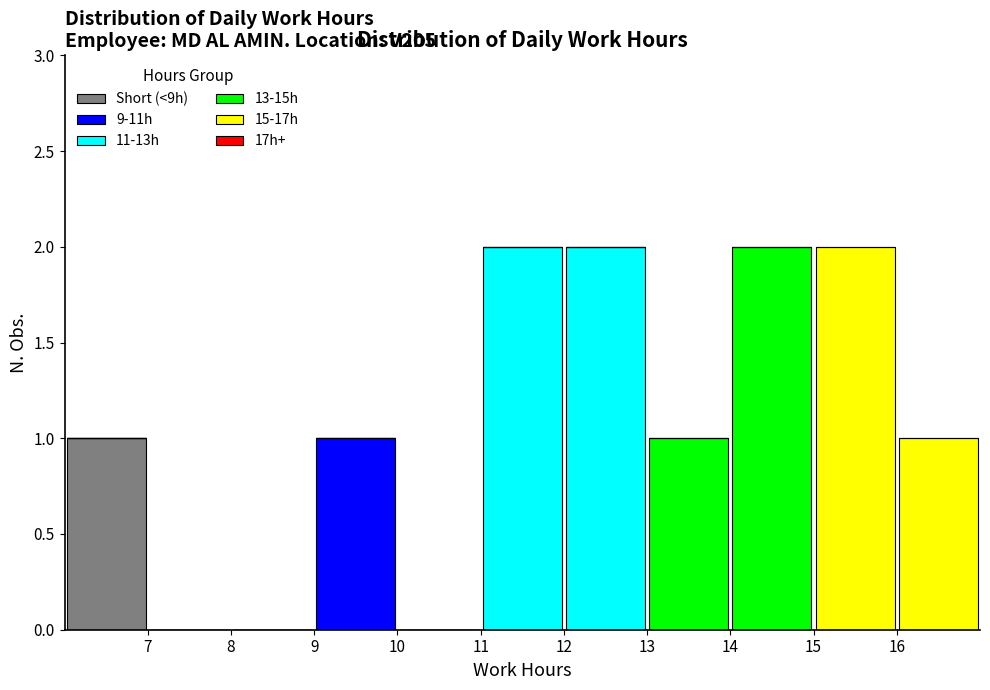

Reading left to right, transcribe this chart: for each stacked bar, give the range it covers on the x-axis and its total height. The values are not printed on the chart, so give them approximately, as read against the axis.

6 to 7: 1
7 to 8: 0
8 to 9: 0
9 to 10: 1
10 to 11: 0
11 to 12: 2
12 to 13: 2
13 to 14: 1
14 to 15: 2
15 to 16: 2
16 to 17: 1